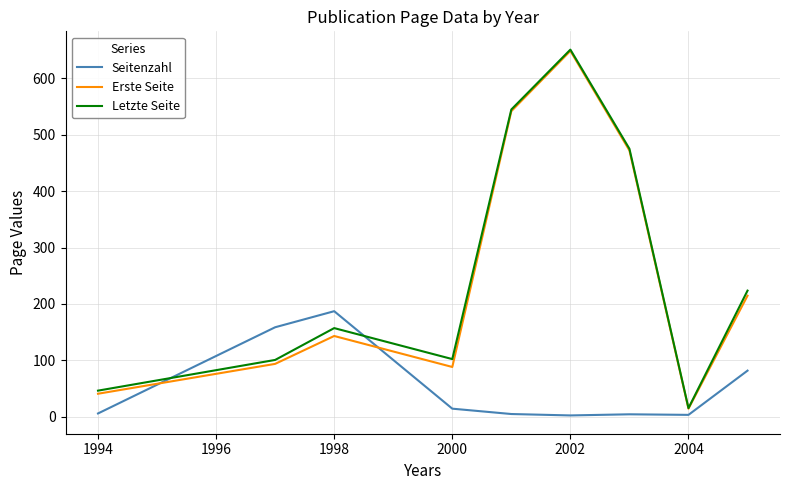

How many values in the Erste Seite series are below 143?

4